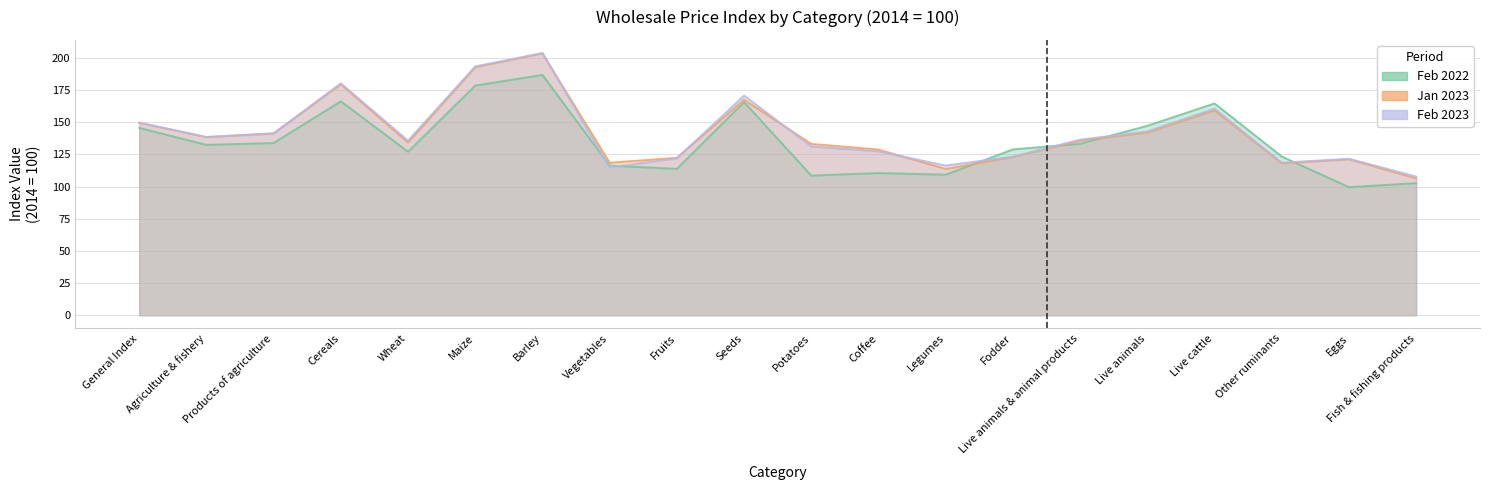

True or false: feb_2022 has a value of 71.4 at Fodder.

False